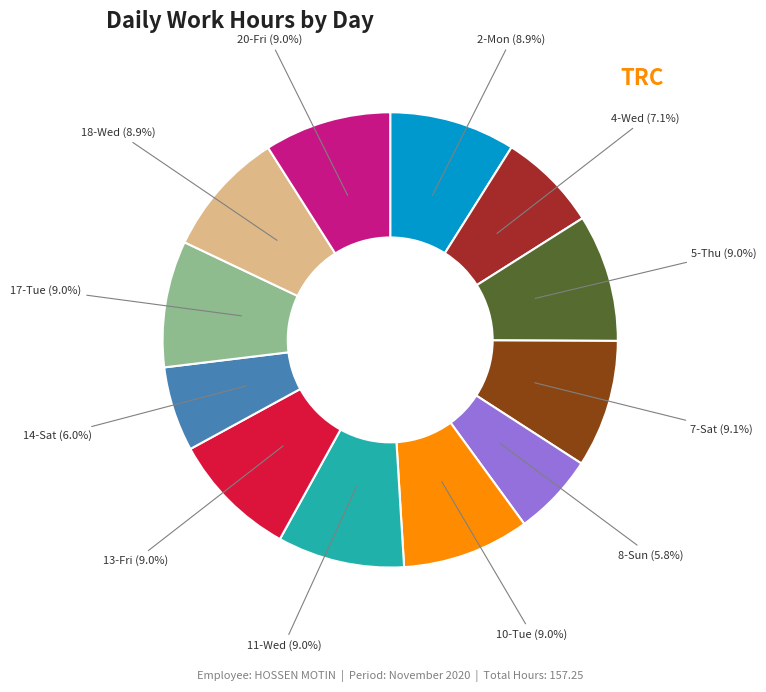

To the nearest percent, what is the difference between the largest and smallest slice percentages?

3%